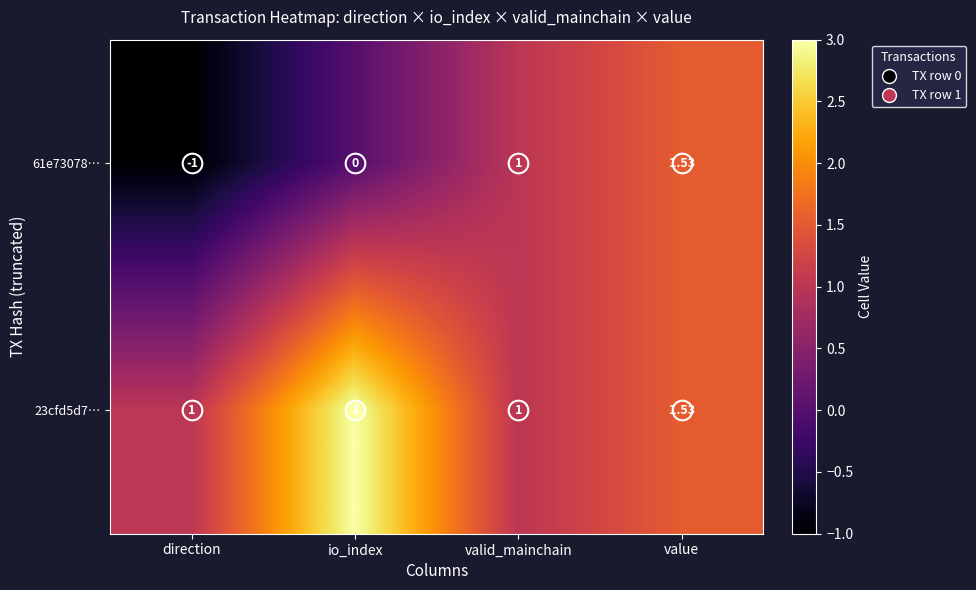

At which label is 23cfd5d7… closest to 2?

value